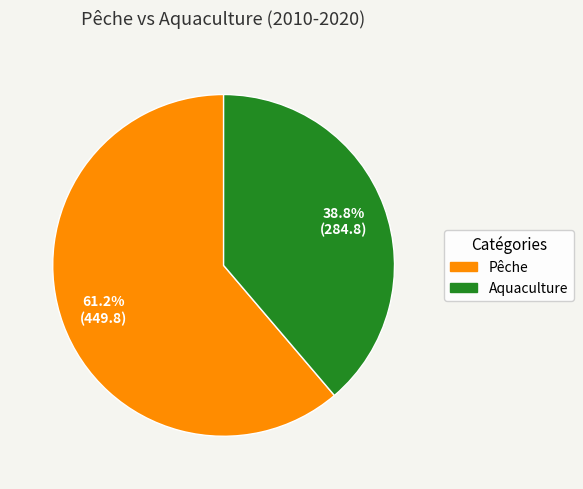

Does any single category account for the majority?

Yes